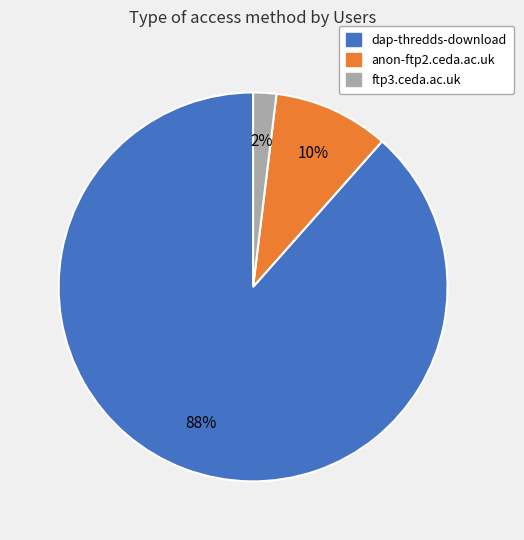

To the nearest percent, what is the average slice percentage?

33%